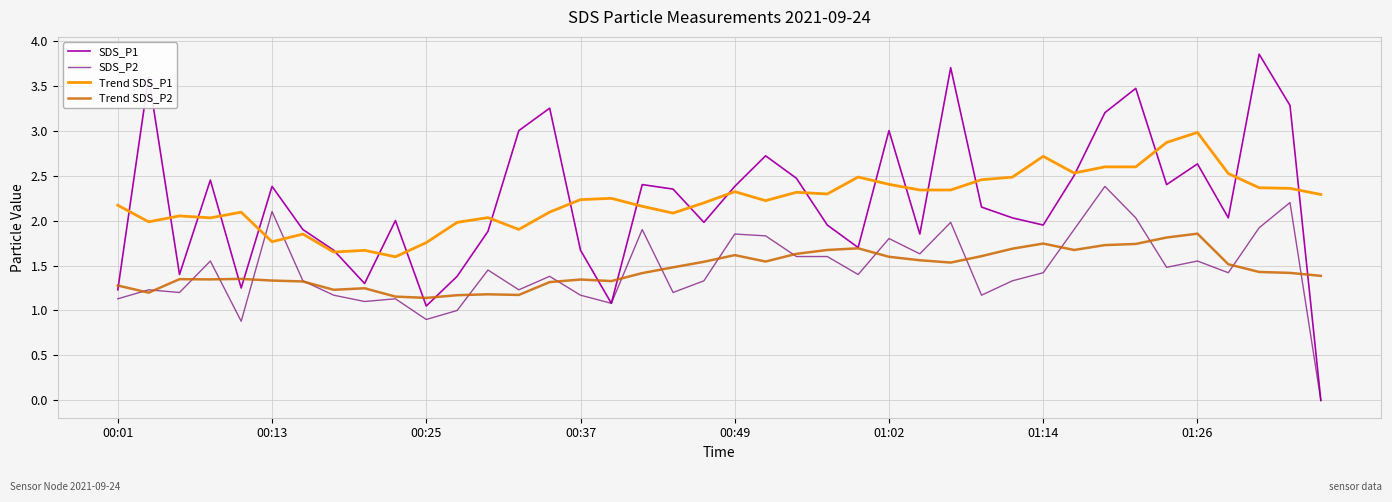

Rank the series by their maximum value, from lowest to highest.

Trend SDS_P2, SDS_P2, Trend SDS_P1, SDS_P1